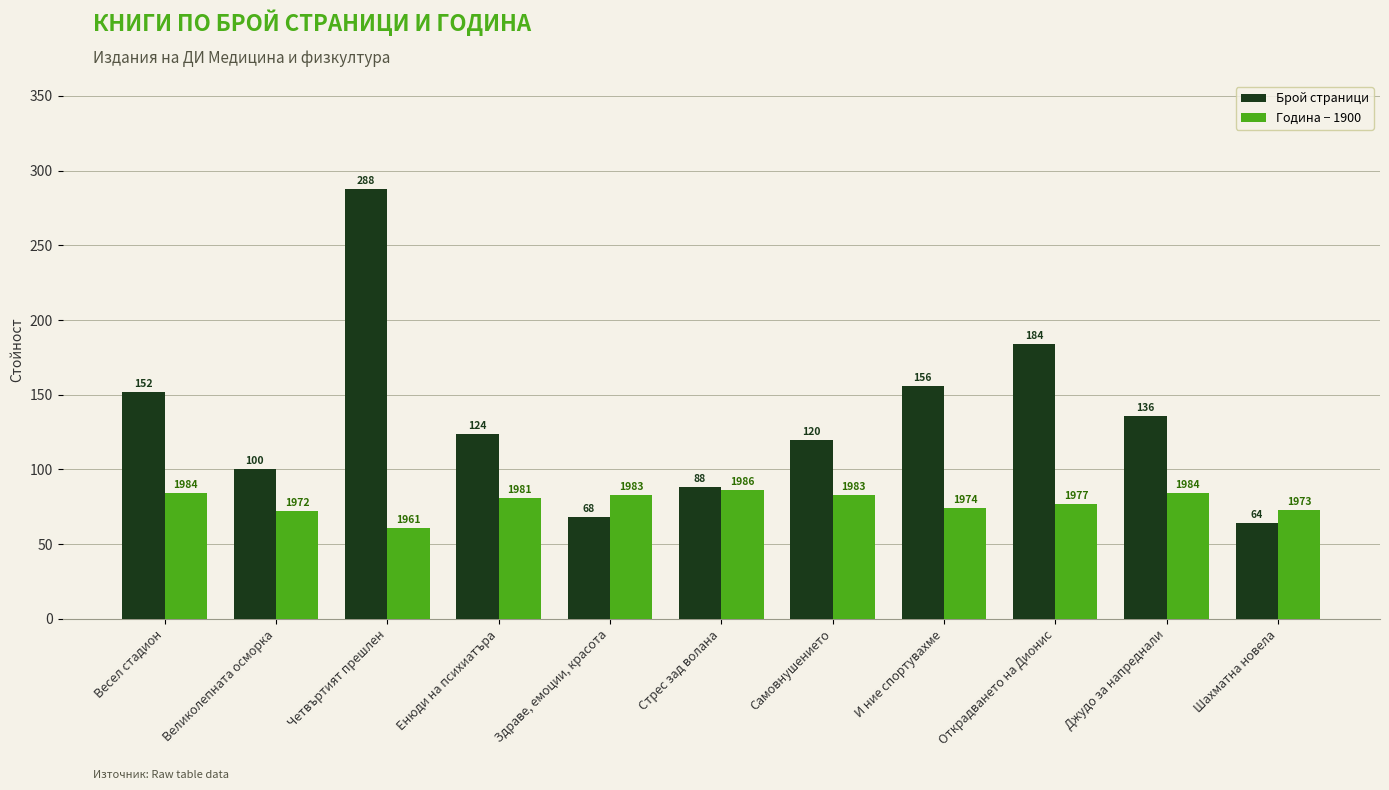

At which category is the sum across all series the highest?

Четвъртият прешлен